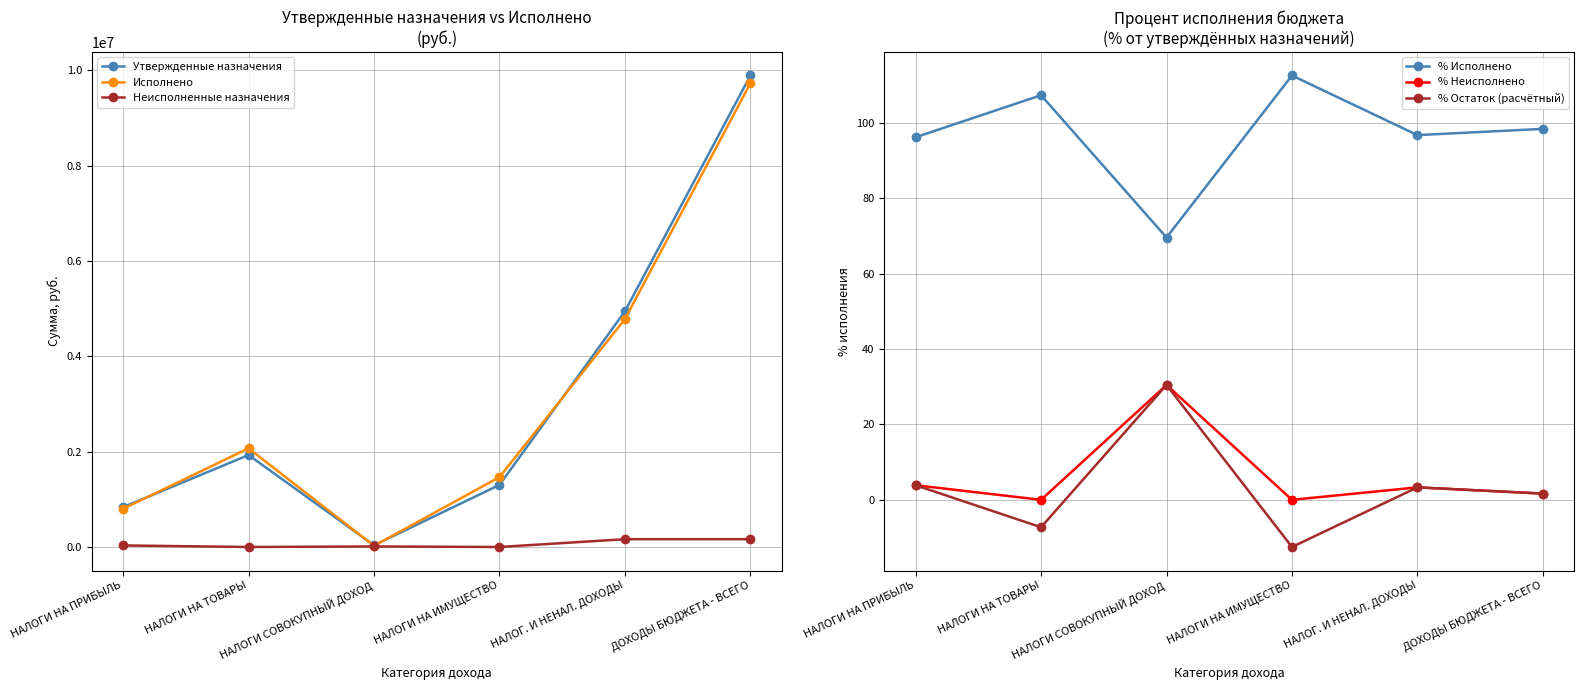

At which category does % Исполнено reach its first local peak?

НАЛОГИ НА ТОВАРЫ